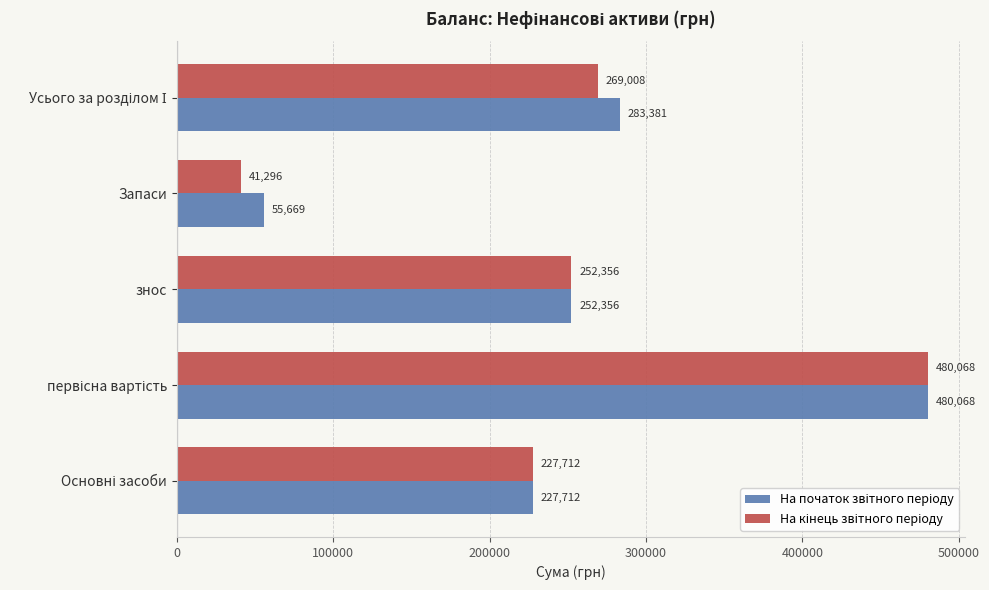

At how many categories does at least one series exceed 139412?

4